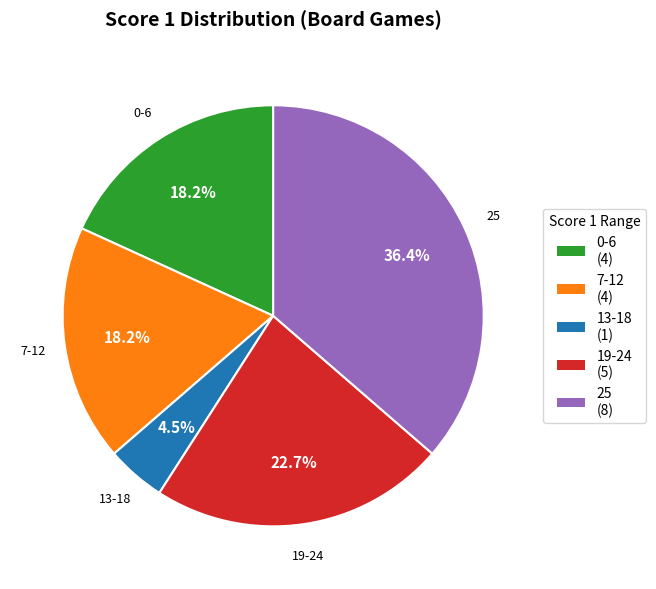

Approximately how many times larger is the value at 7-12 compared to 13-18?

4.0